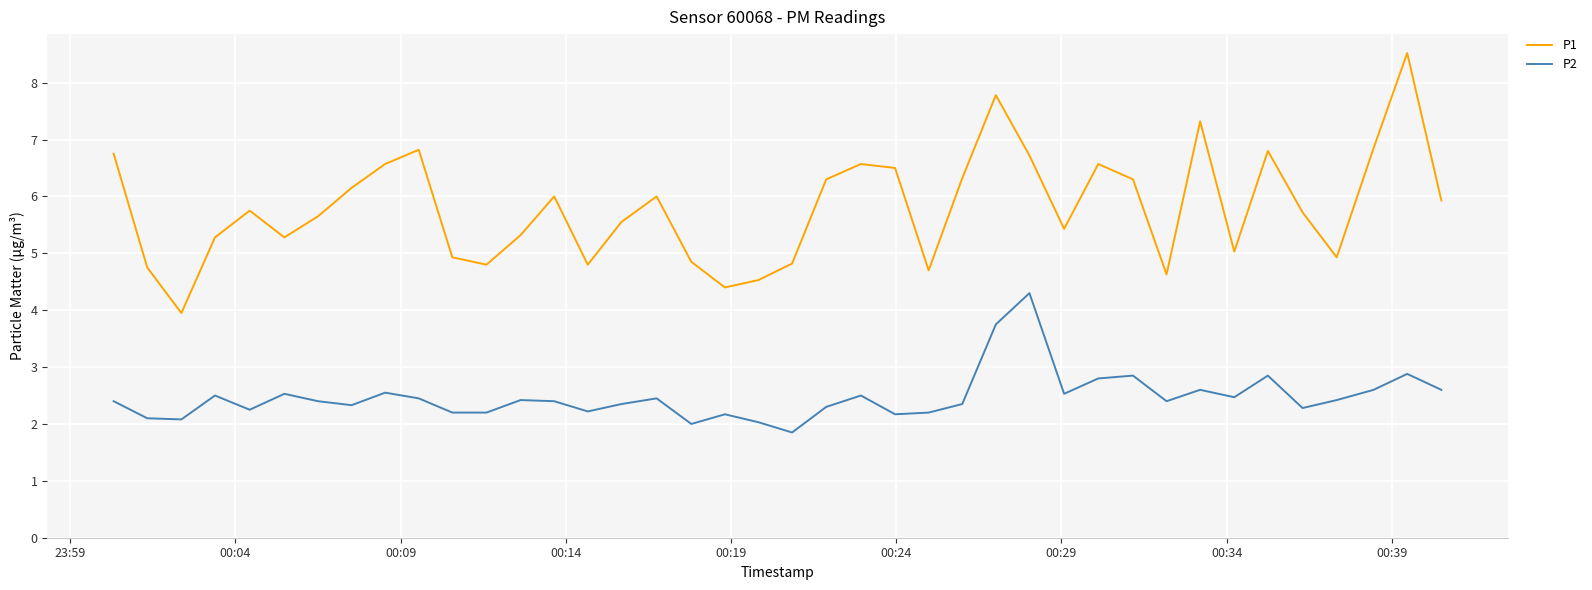

What are all the series names shown in the legend?

P1, P2